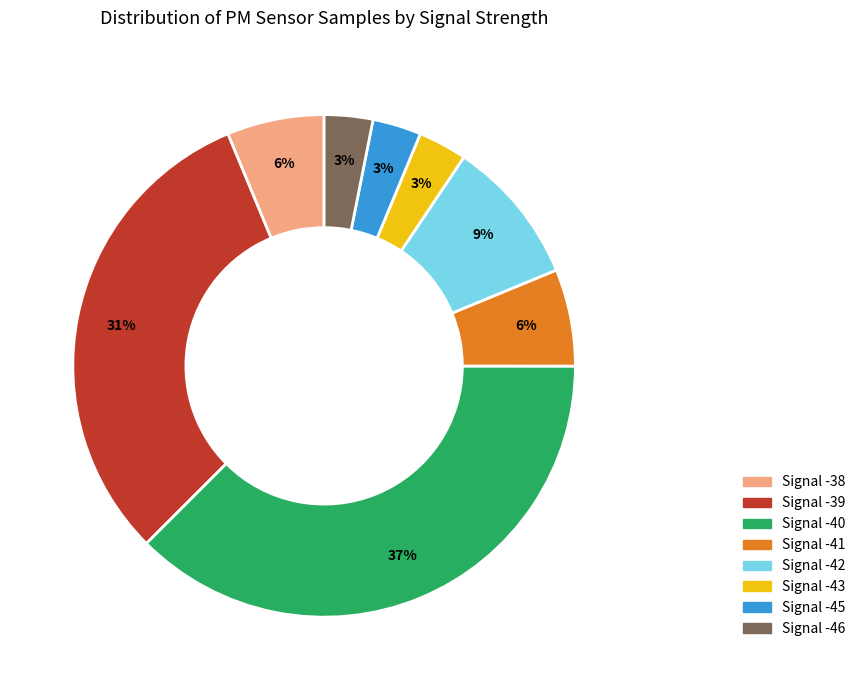

To the nearest percent, what is the average slice percentage?

12%